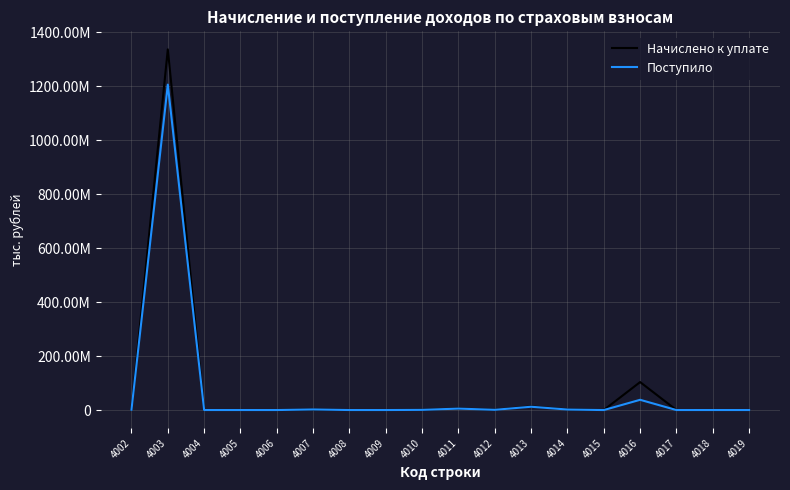

Which series has the largest total across all categories?

Начислено к уплате